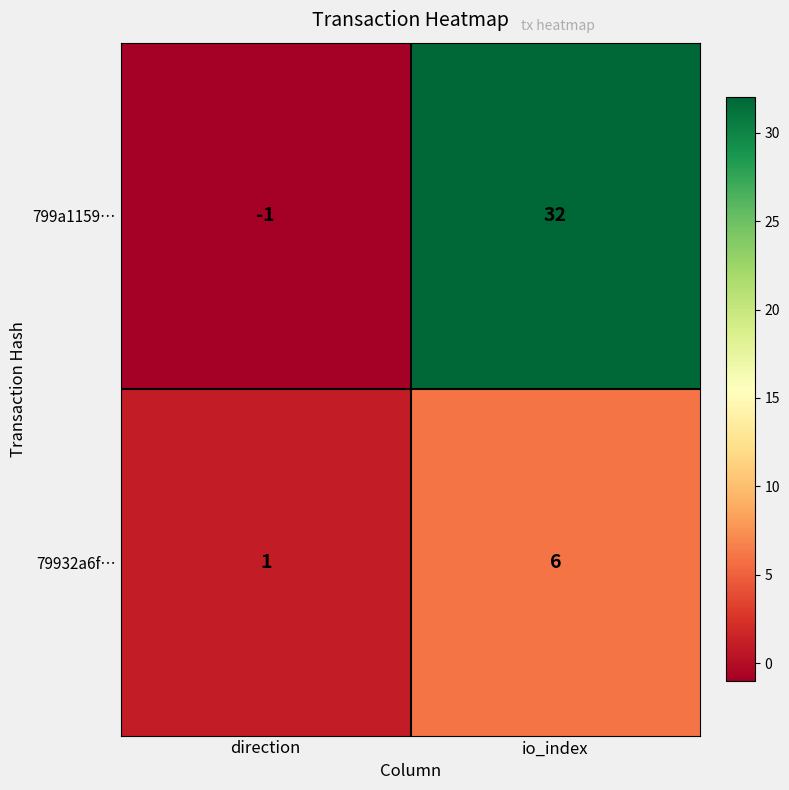

What is the difference between the maximum and minimum values in the 79932a6f… series?

5